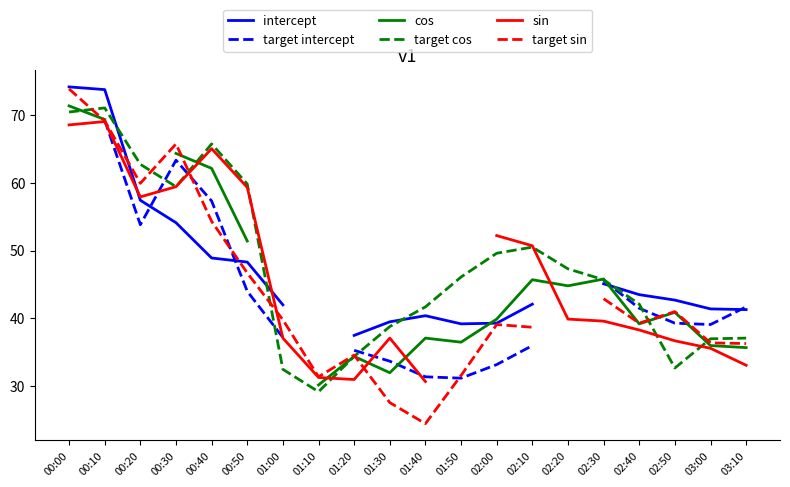

What are all the series names shown in the legend?

intercept, target intercept, cos, target cos, sin, target sin